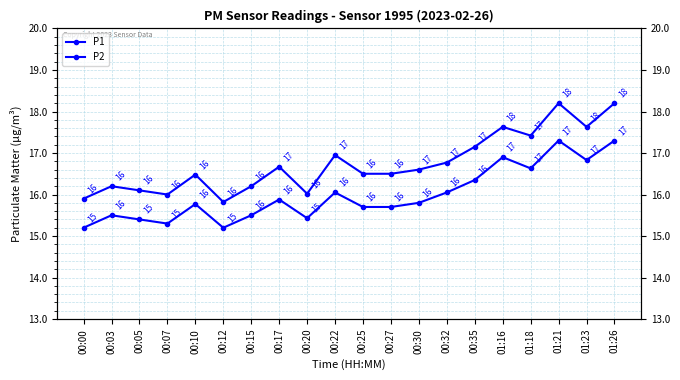

How many lines are shown in the chart?

2